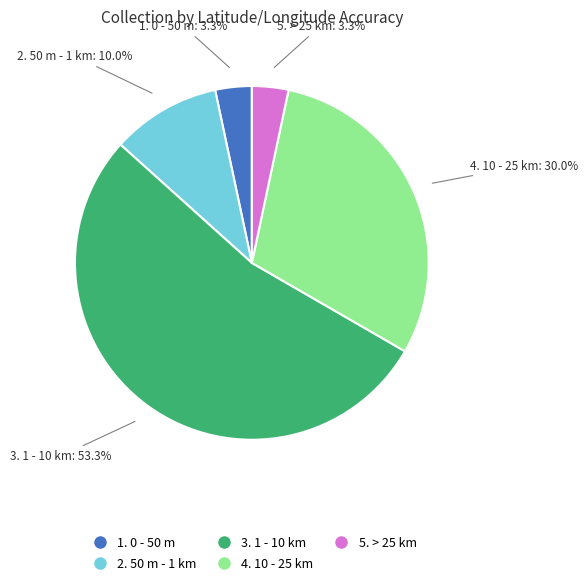

Count the number of slices in the pie.

5